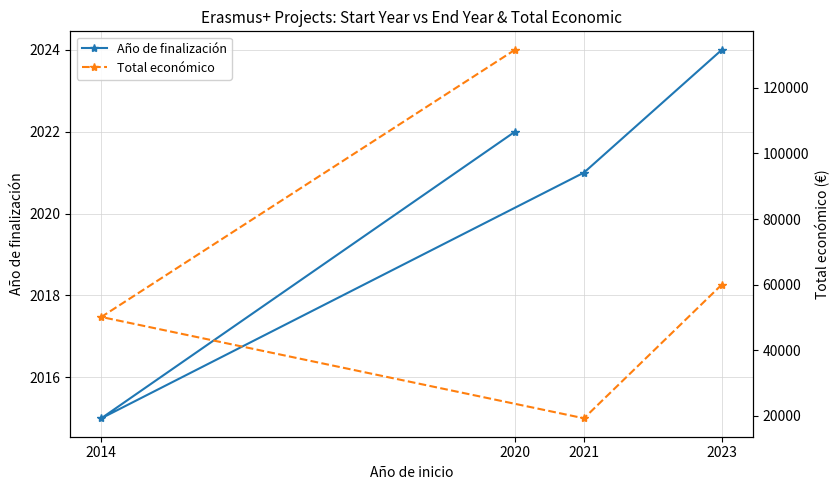

Does the chart display data point markers on the line(s)?

Yes